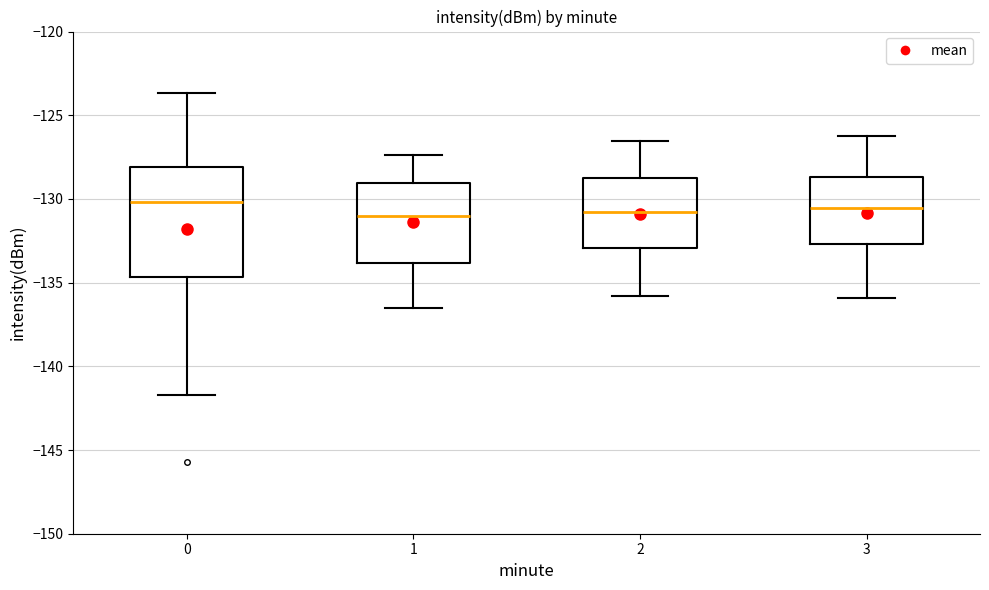

Reading left to right, read every box against the y-axis: the position of its median line, the range the box covers, and the ends of its whiskers. The values are not printed on the chart, so give them approximately, as read against the axis.

0: median -130.0, box -134.5 to -128.0, whiskers -141.5 to -123.5
1: median -131.0, box -134.0 to -129.0, whiskers -136.5 to -127.5
2: median -131.0, box -133.0 to -128.5, whiskers -136.0 to -126.5
3: median -130.5, box -132.5 to -128.5, whiskers -136.0 to -126.0